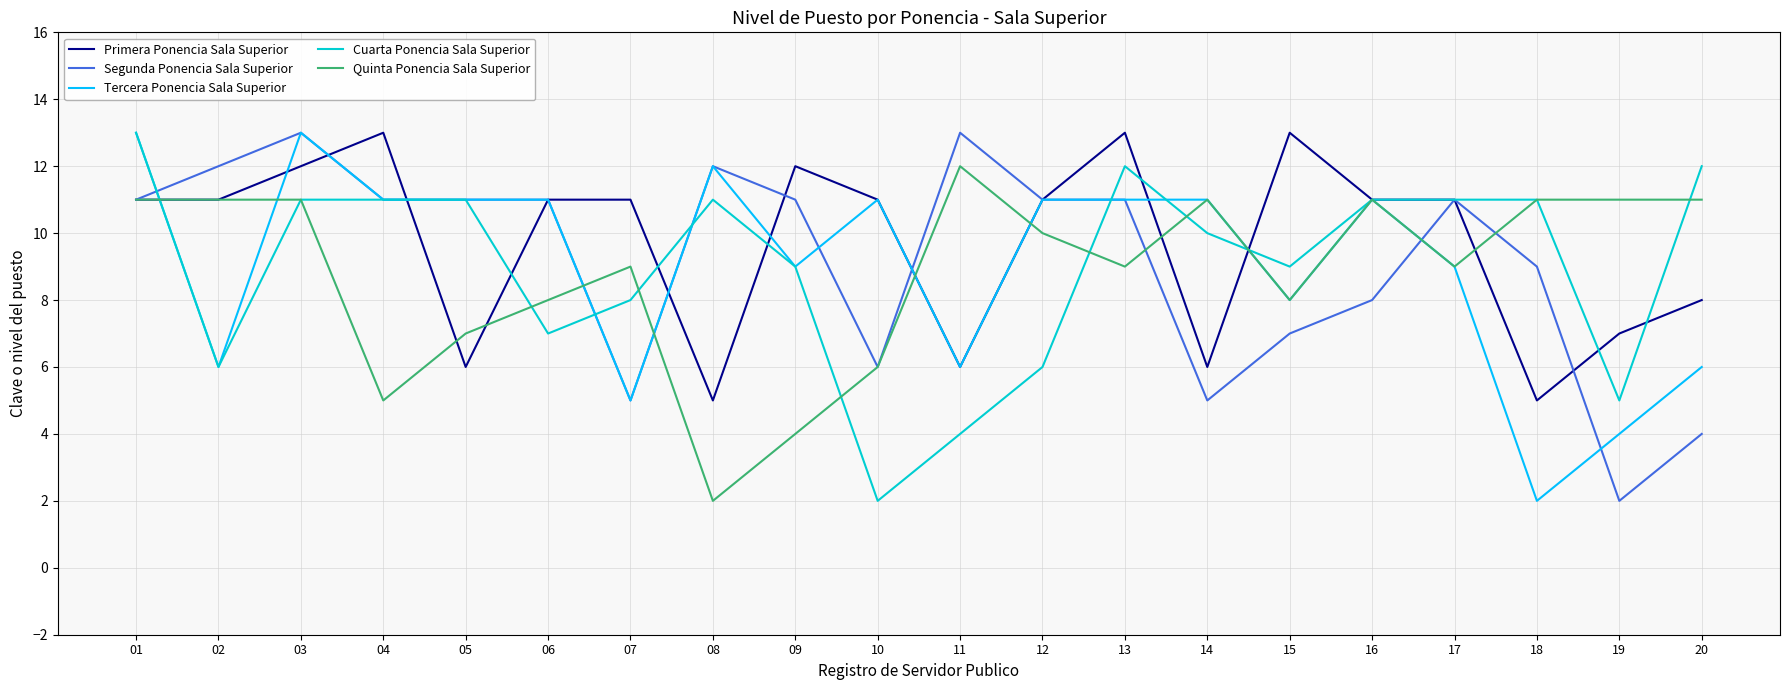

What is the spread (max minus min) of values at 19?

9